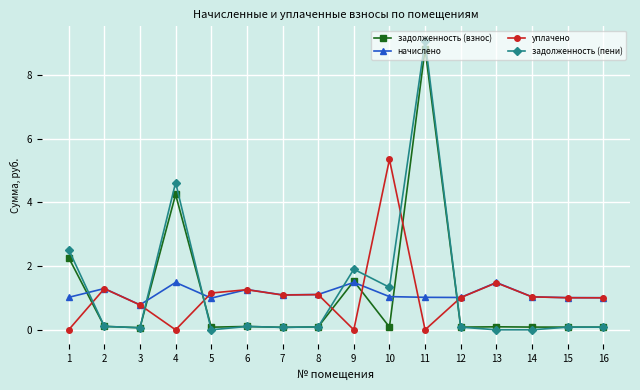

What is the average value of the уплачено series?

1.1